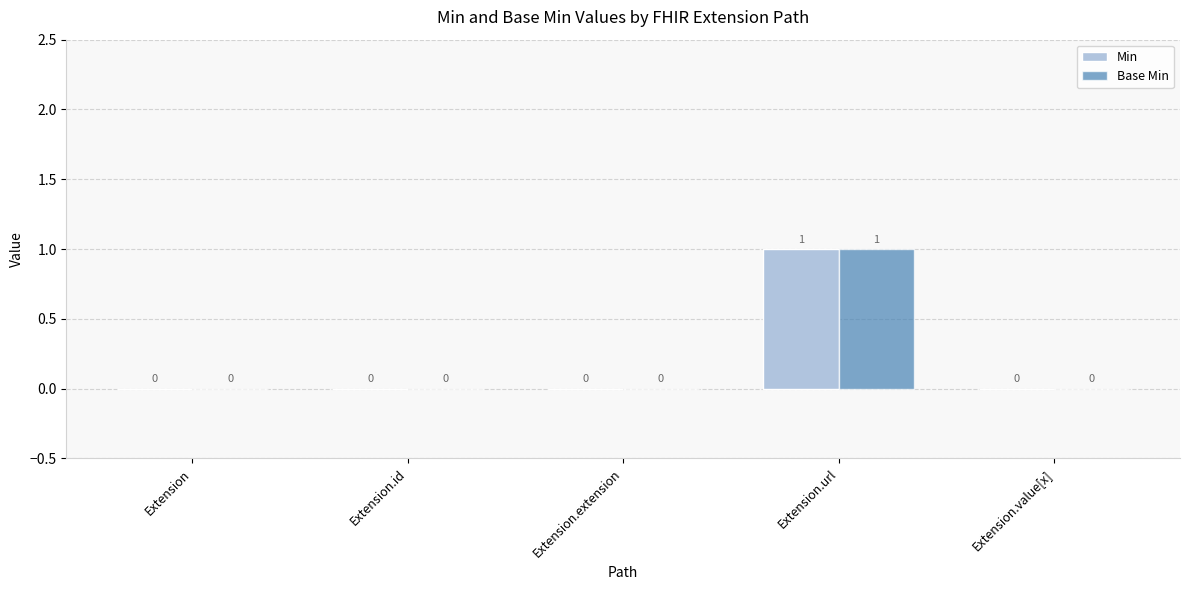

At which category is the sum across all series the highest?

Extension.url